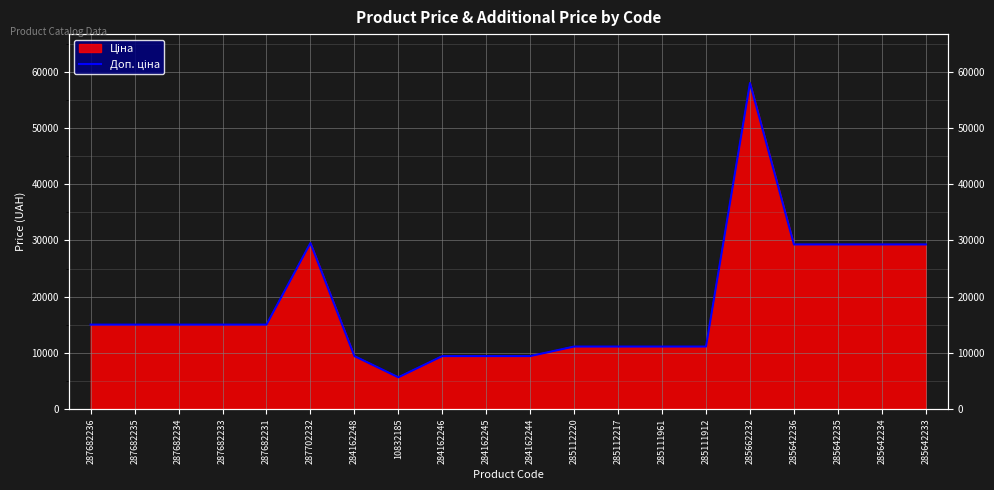

Reading left to right, extract all data points from this chart.

15019.2	15019.2	15019.2	15019.2	15019.2	29548.9	9416.9	5636.0	9416.9	9416.9	9416.9	11113.6	11113.6	11113.6	11113.6	58037.0	29294.9	29294.9	29294.9	29294.9